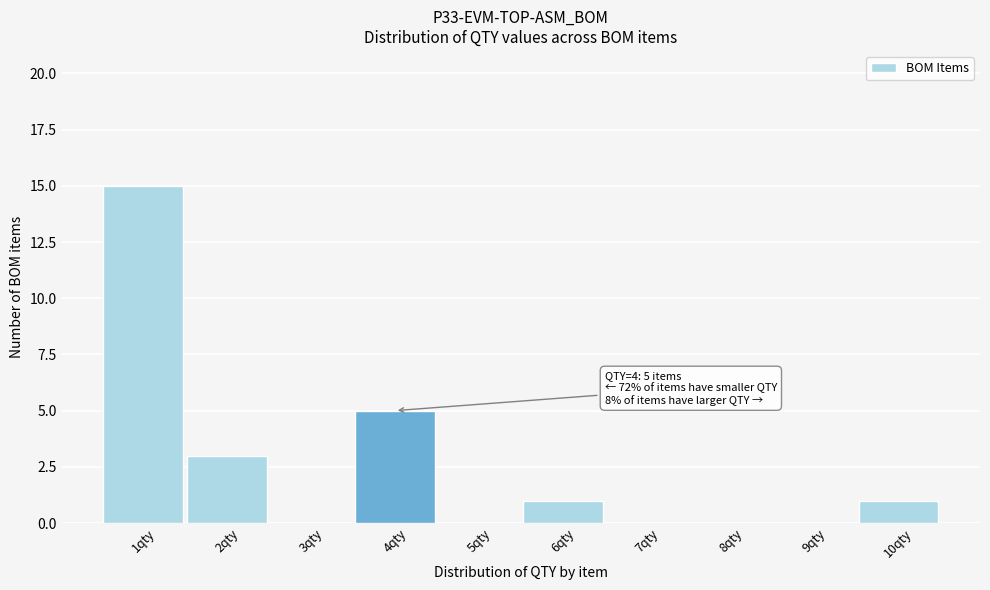

Which range on the x-axis has the tallest bar?

0.5 to 1.5